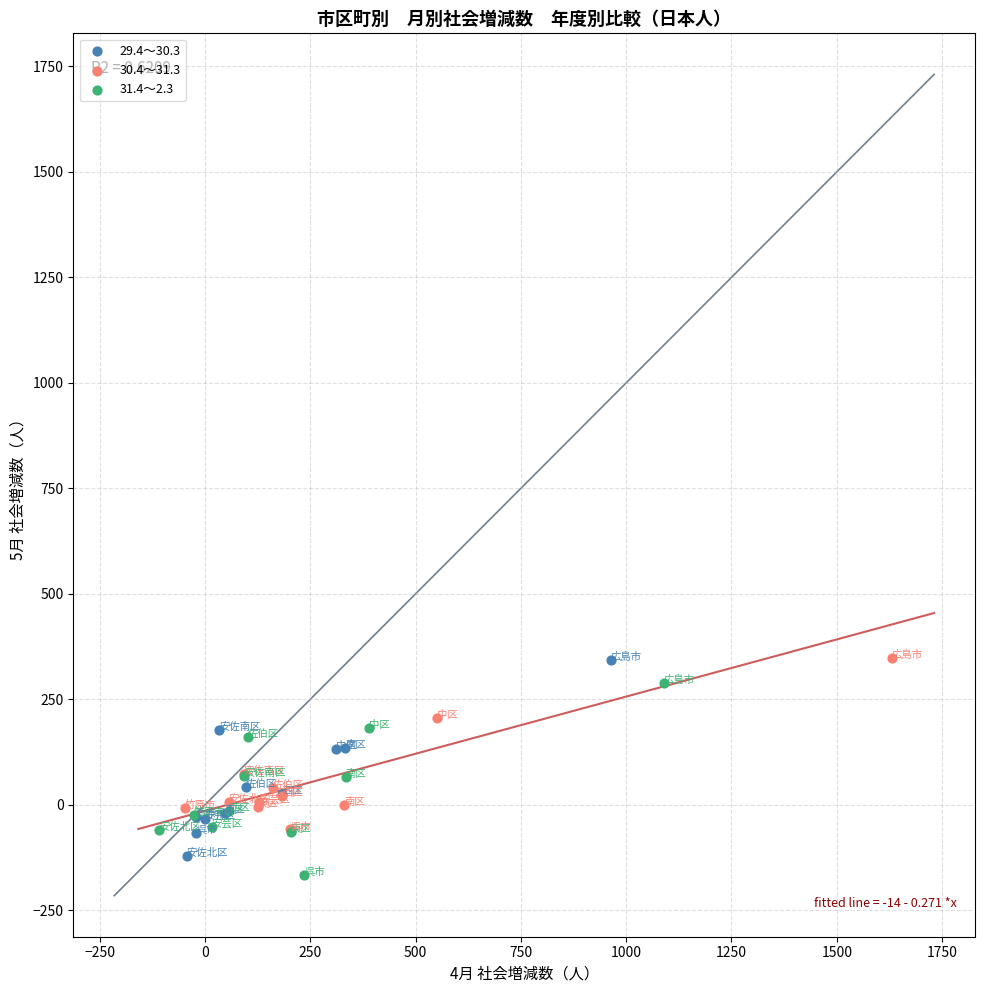

What are all the series names shown in the legend?

29.4～30.3, 30.4～31.3, 31.4～2.3